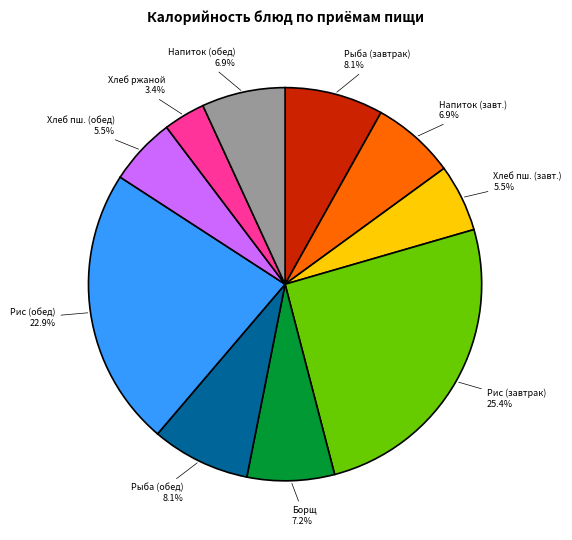

Is there a majority slice in this chart?

No